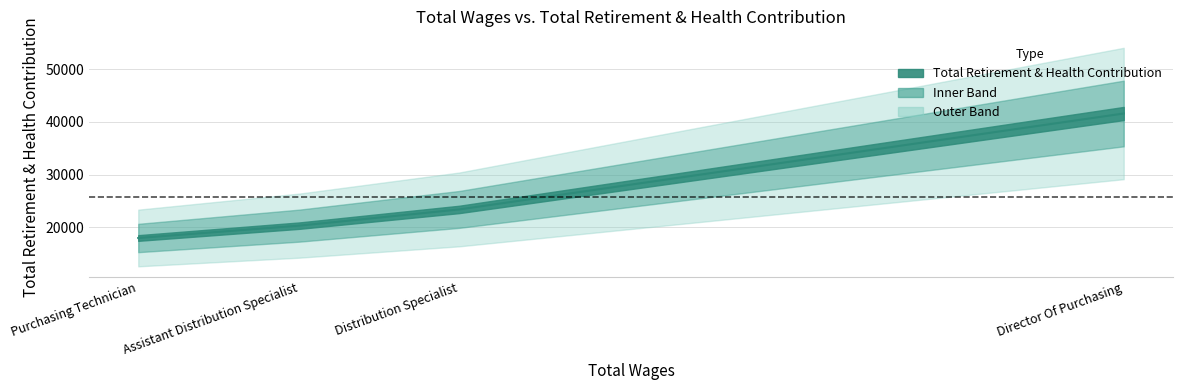

Between Purchasing Technician and Distribution Specialist, which is larger?

Distribution Specialist